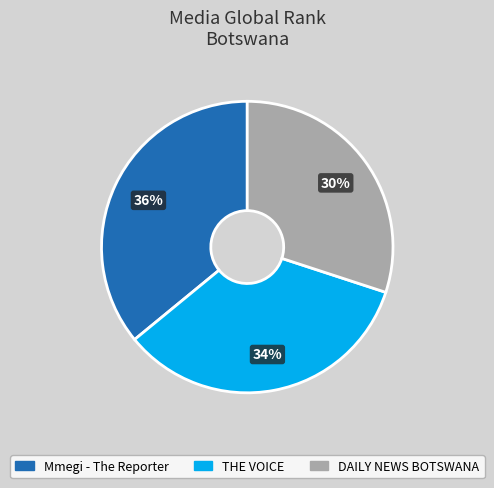

True or false: THE VOICE accounts for 48% of the total.

False